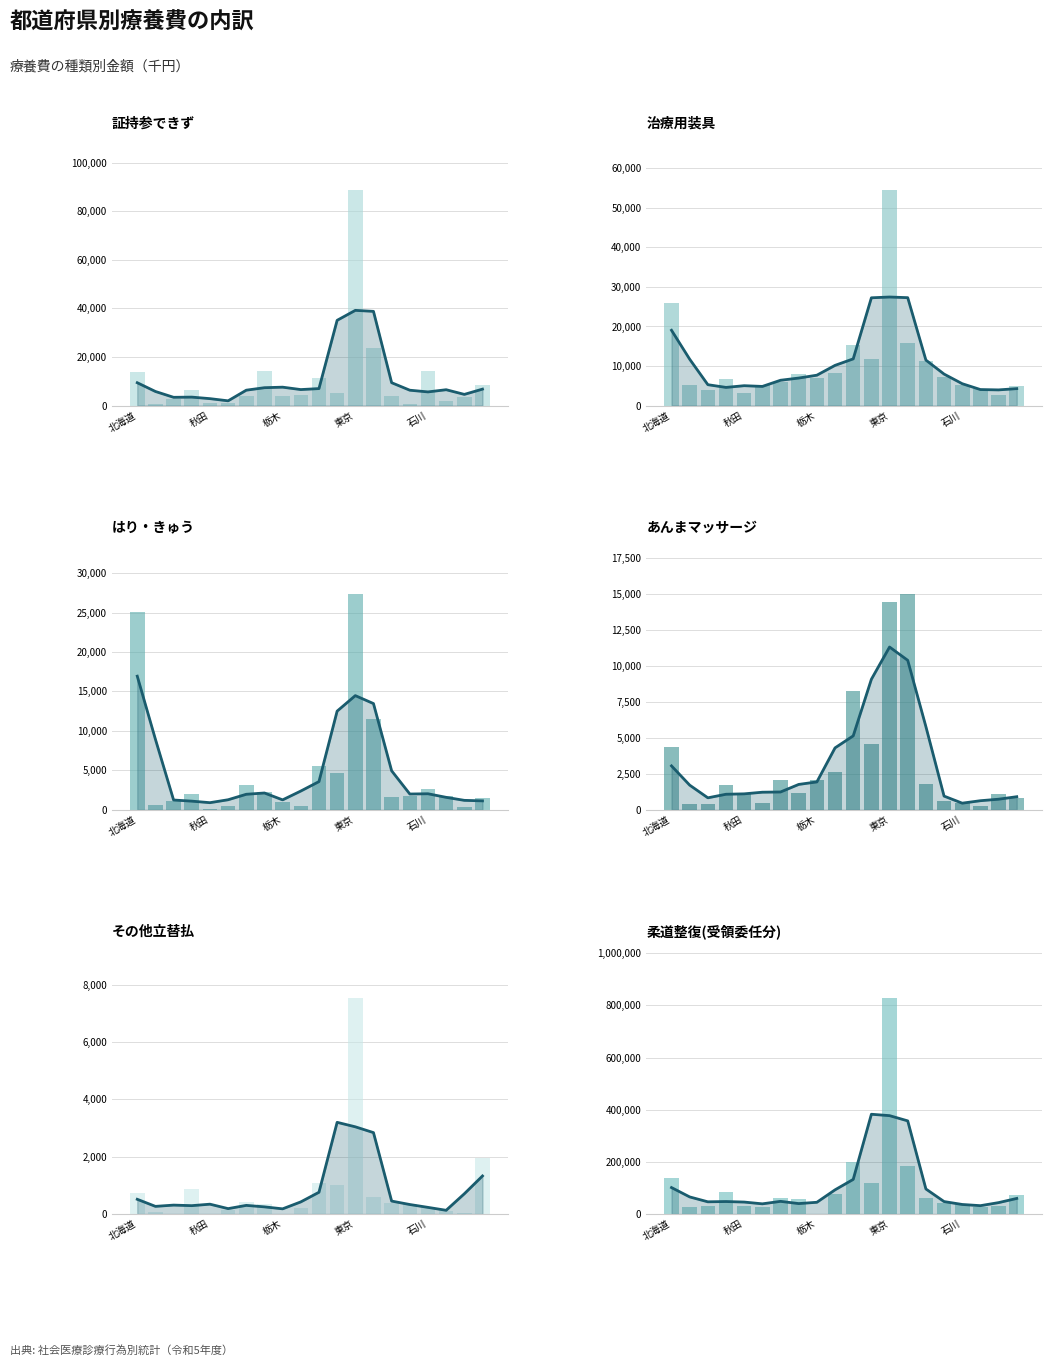

The 証持参できず series shows 13708.5 at 北海道. True or false?

True